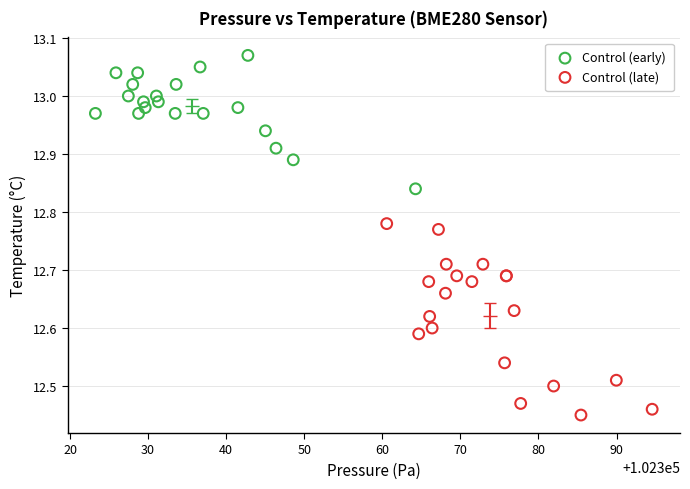

Which series reaches the maximum Y coordinate?

Control (early)